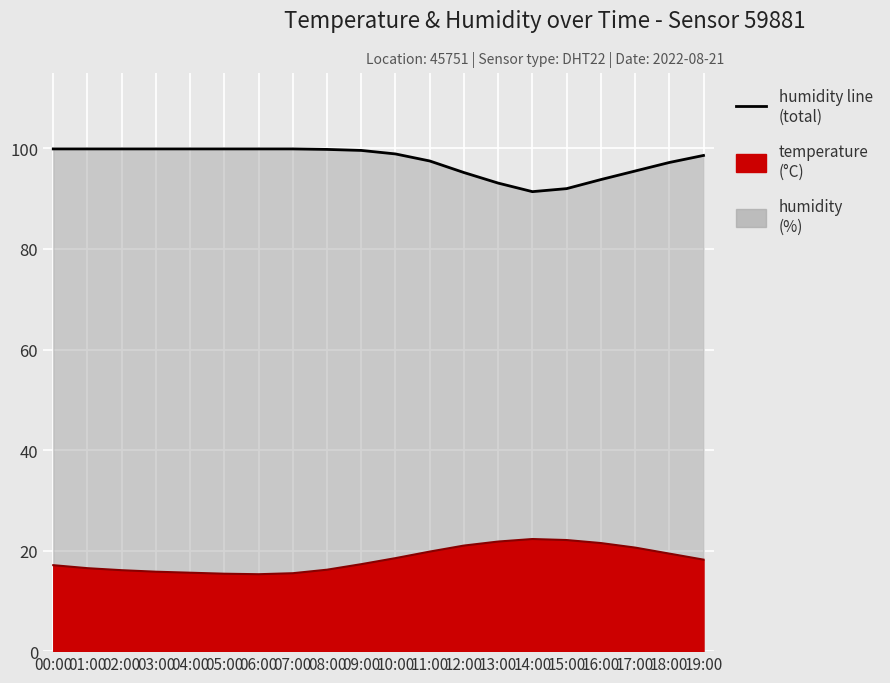

Which has a higher value, 00:00 or 11:00?

11:00